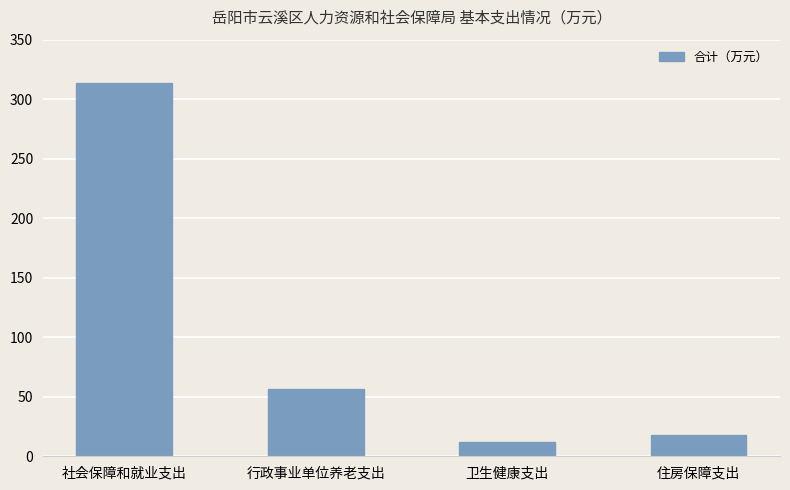

What is the average value?

99.9